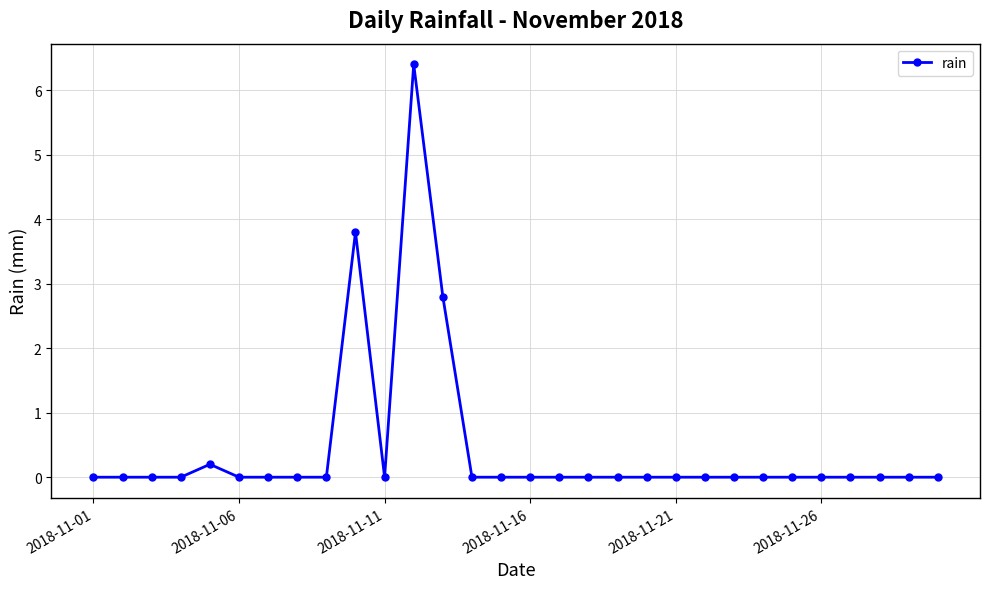

True or false: the data has more than 2 interior local peaks.

True